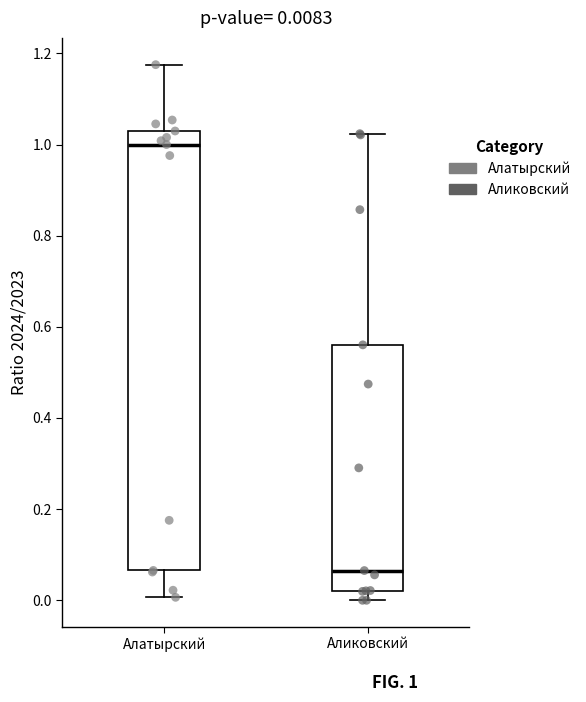

Comparing the boxes themselves (not the whiskers), which one is the tallest?

Алатырский